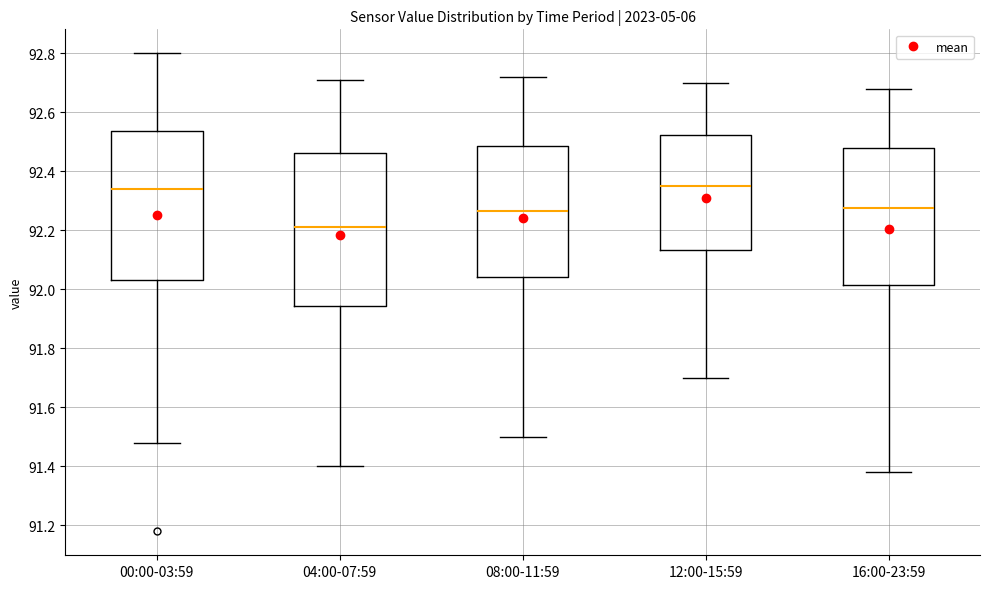

Reading left to right, transcribe this box plot: for each box, give where its median line is, the range the box spans, and where its two whiskers end, as read against the y-axis. The values are not printed on the chart, so give them approximately, as read against the axis.

00:00-03:59: median 92.34, box 92.04 to 92.54, whiskers 91.48 to 92.80
04:00-07:59: median 92.22, box 91.94 to 92.46, whiskers 91.40 to 92.72
08:00-11:59: median 92.26, box 92.04 to 92.48, whiskers 91.50 to 92.72
12:00-15:59: median 92.36, box 92.14 to 92.52, whiskers 91.70 to 92.70
16:00-23:59: median 92.28, box 92.02 to 92.48, whiskers 91.38 to 92.68